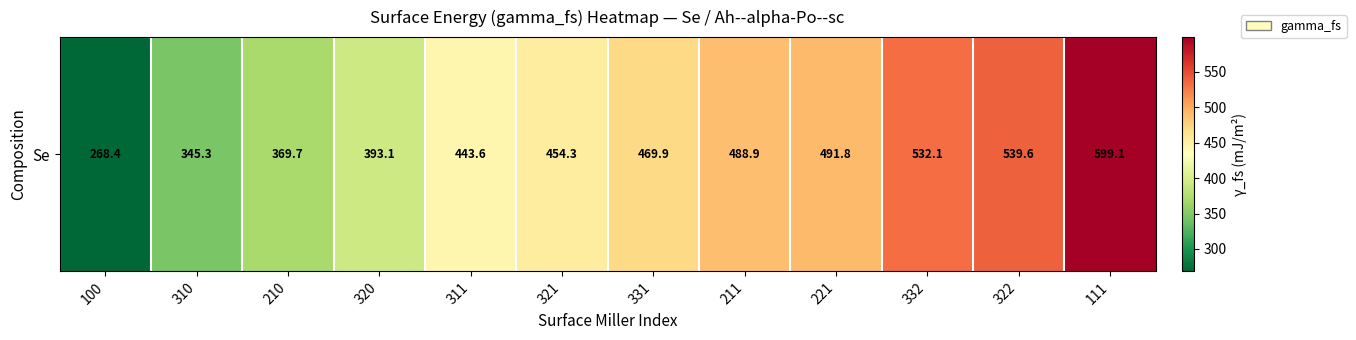

How many data points are less than 469?

6